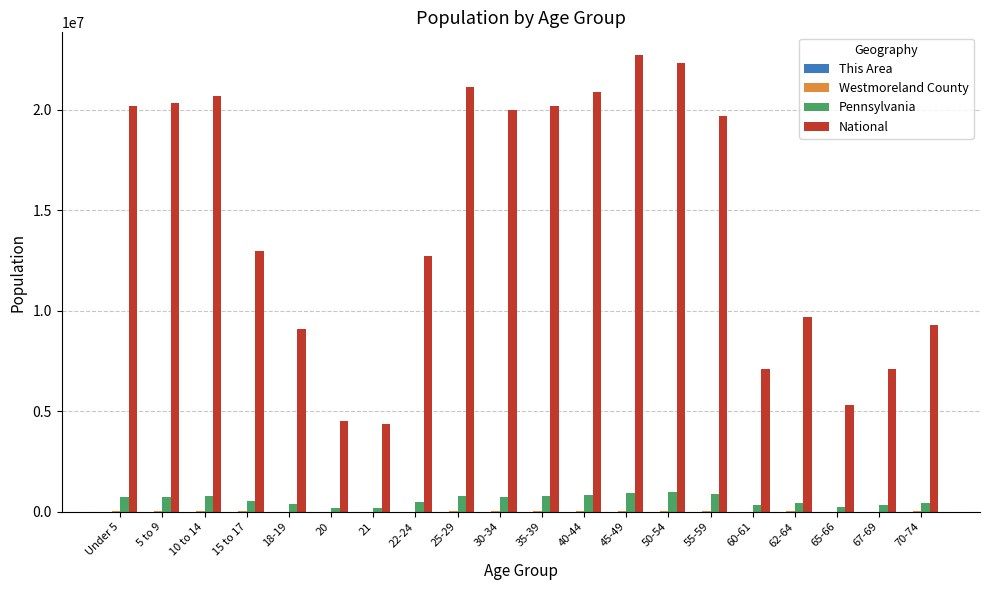

Which series changed the most between 25-29 and 62-64?

National